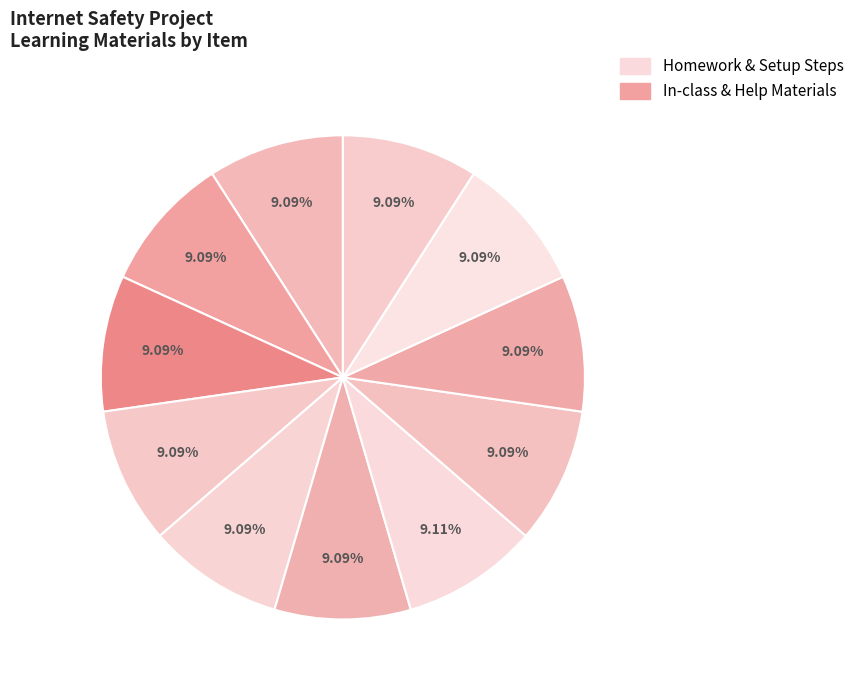

Count the number of slices in the pie.

11